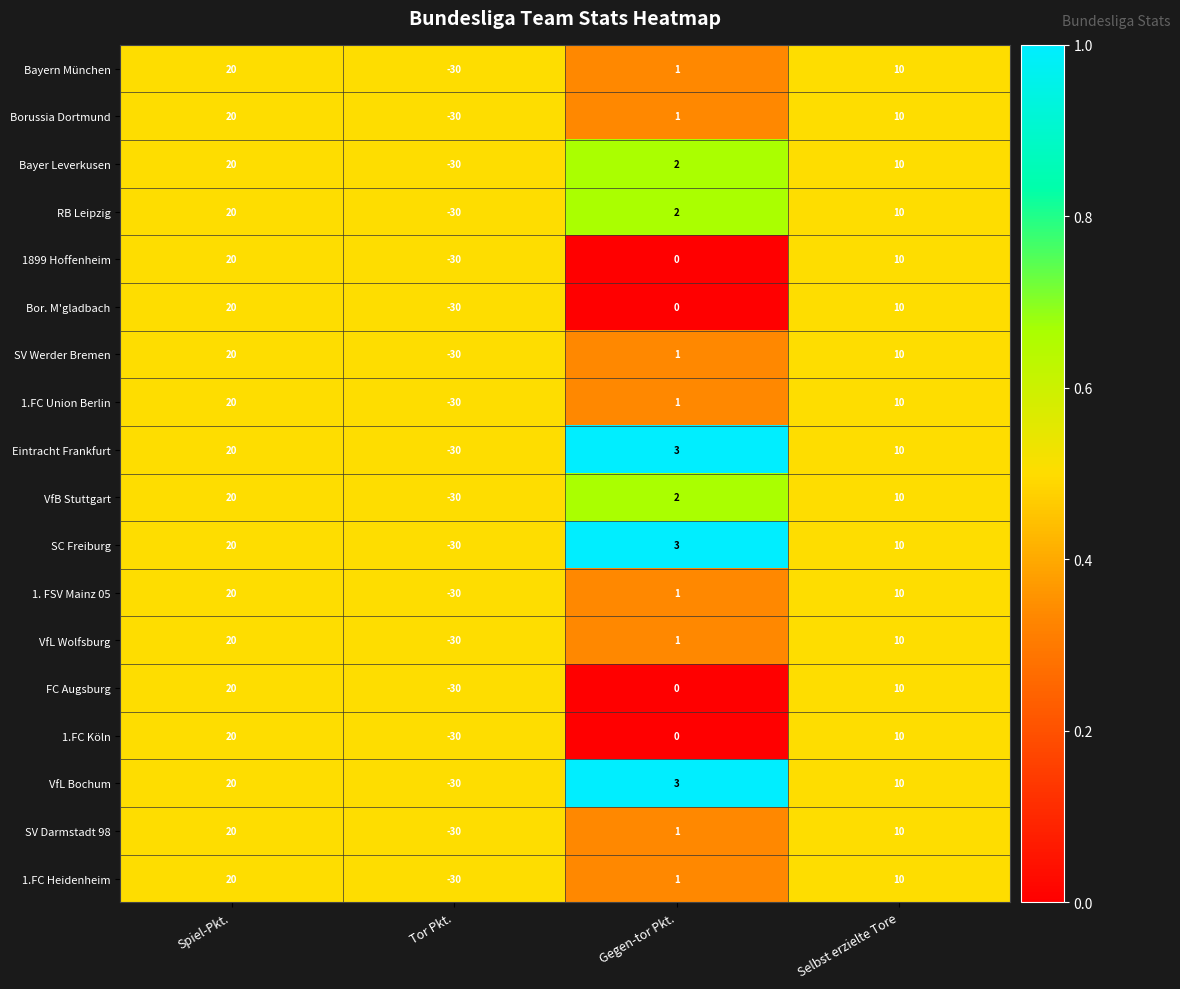

What is the spread (max minus min) of values at Gegen-tor Pkt.?

3